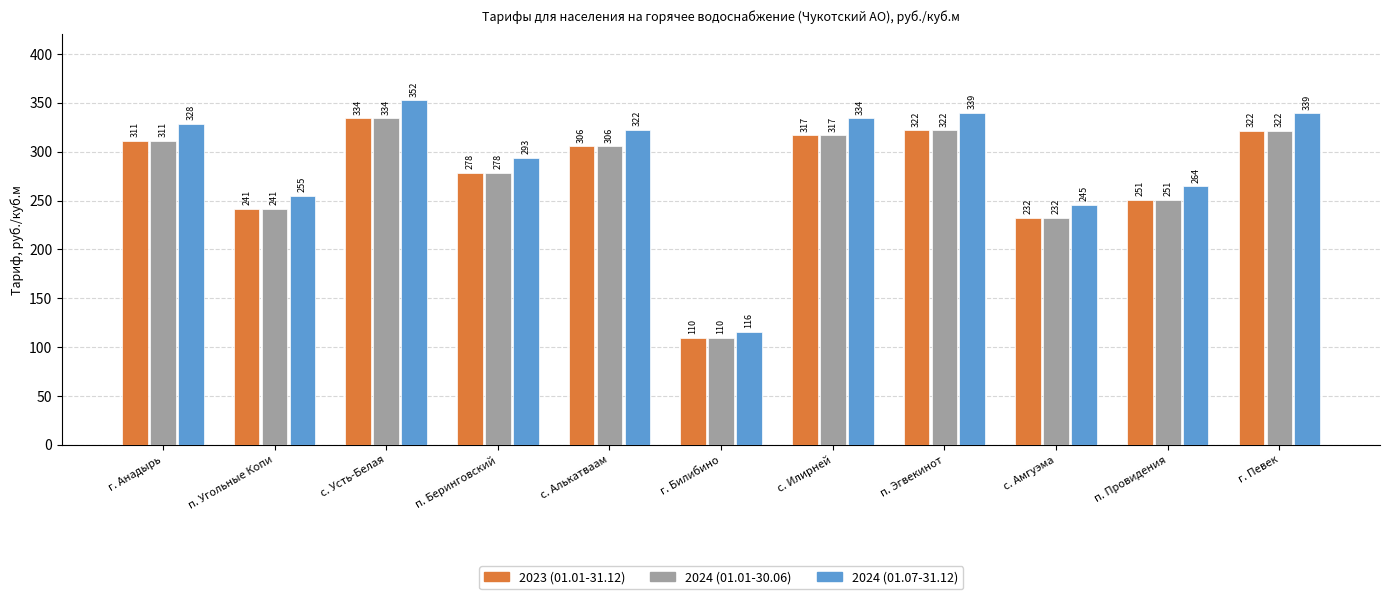

At which category is the sum across all series the highest?

с. Усть-Белая